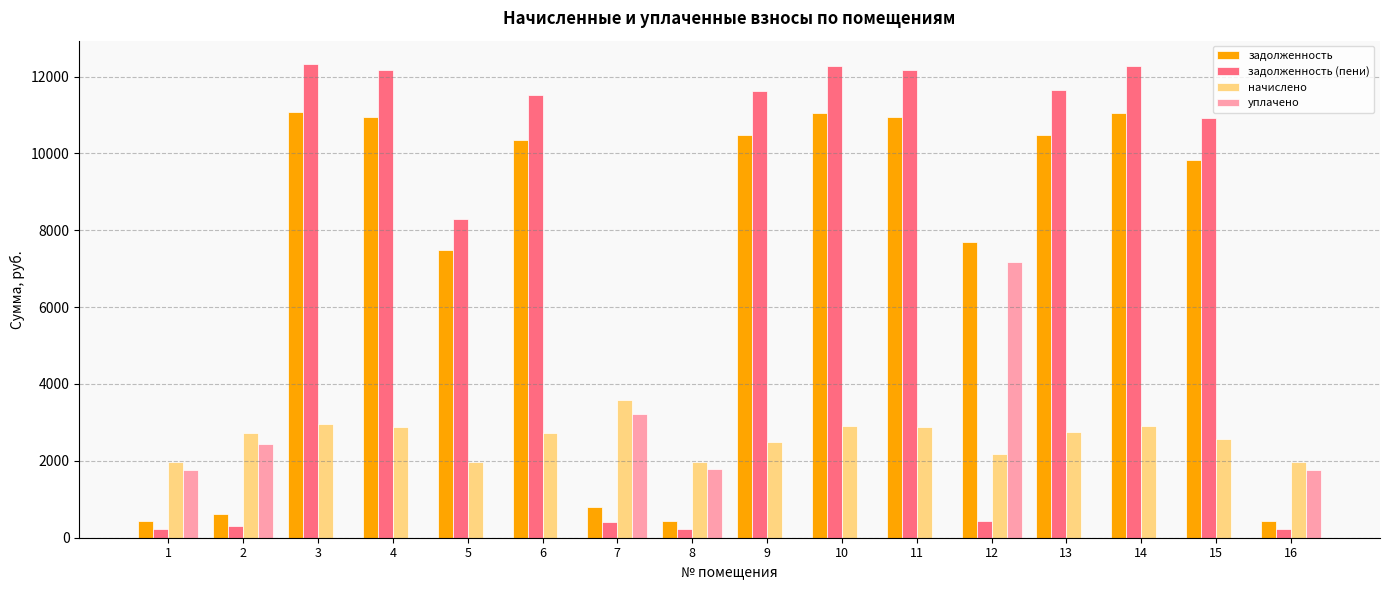

What is the sum of all начислено values?

41423.8